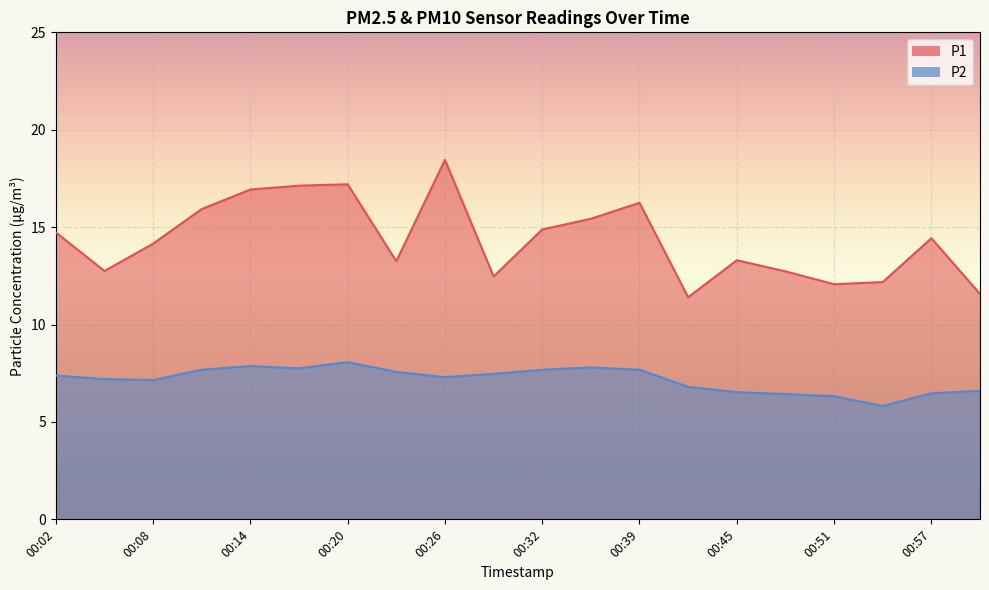

What is the value of the P2 point at the 15th from the left?

6.5